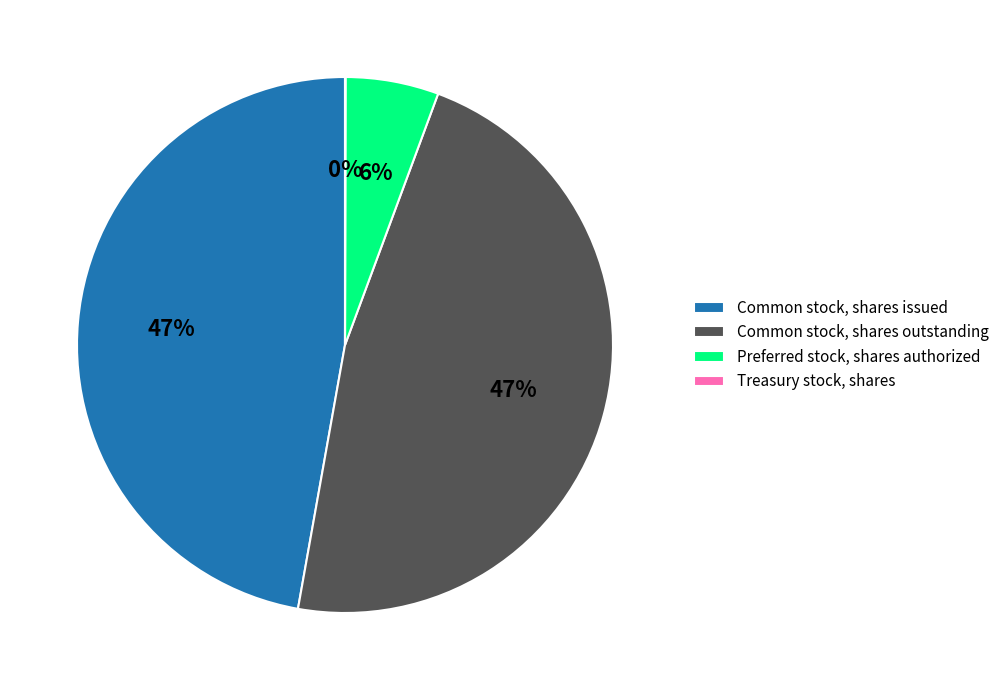

Is it true that Preferred stock, shares authorized is 6% of the pie?

True